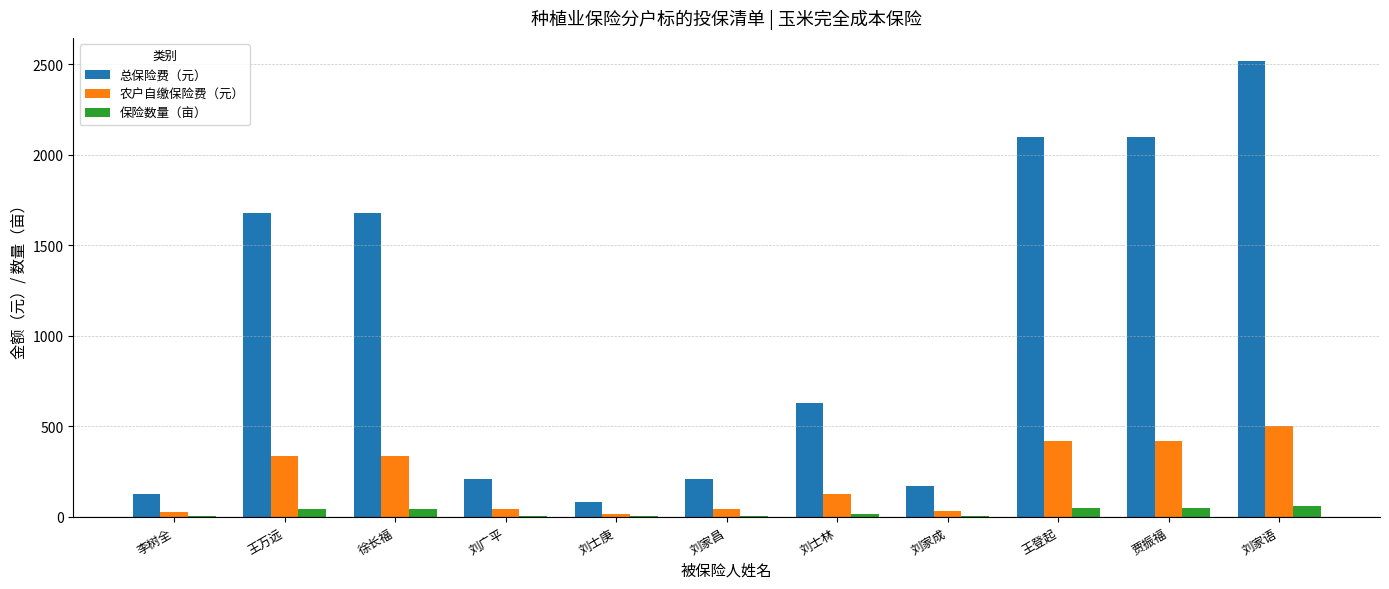

Is the value of 农户自缴保险费（元） at 李树全 greater than the value of 保险数量（亩） at 贾振福?

No